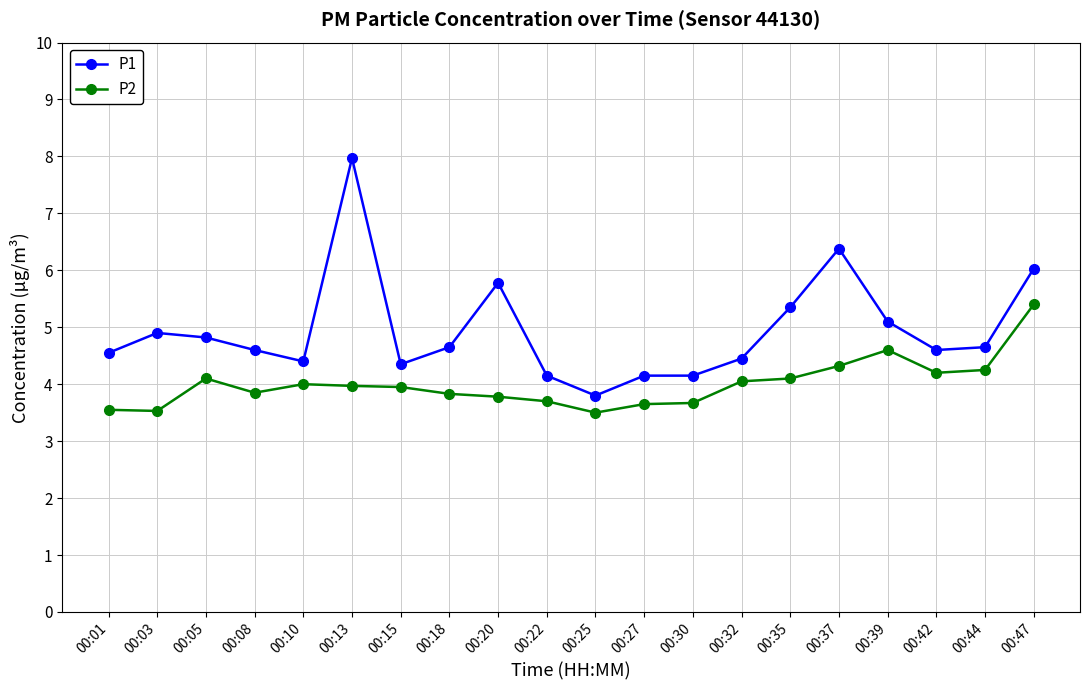

Where is the first local maximum for P2?

00:05